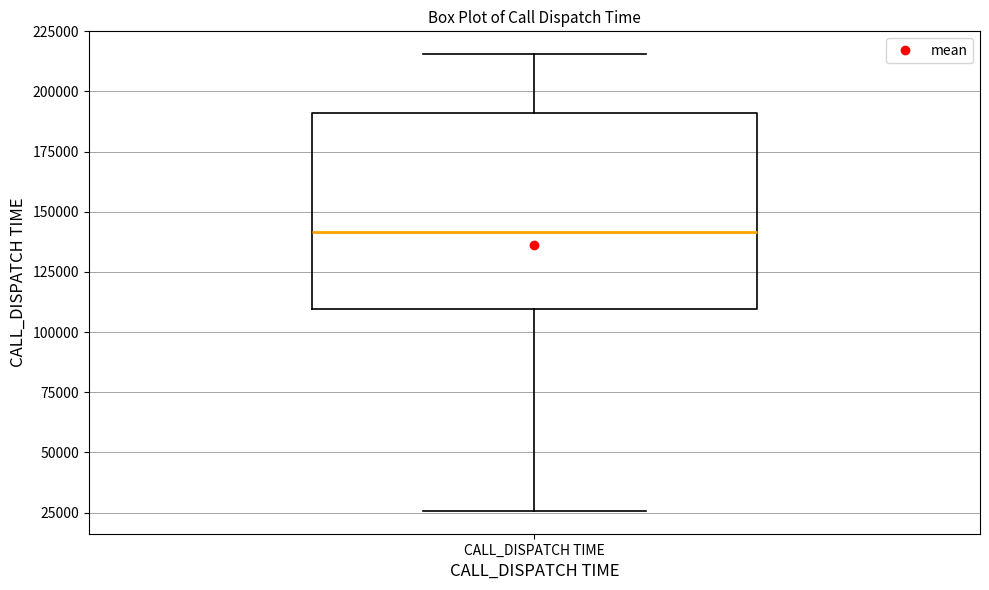

Where does the median line of the box for CALL_DISPATCH TIME sit on the y-axis? The values are not printed on the chart, so give them approximately, as read against the axis.

140000